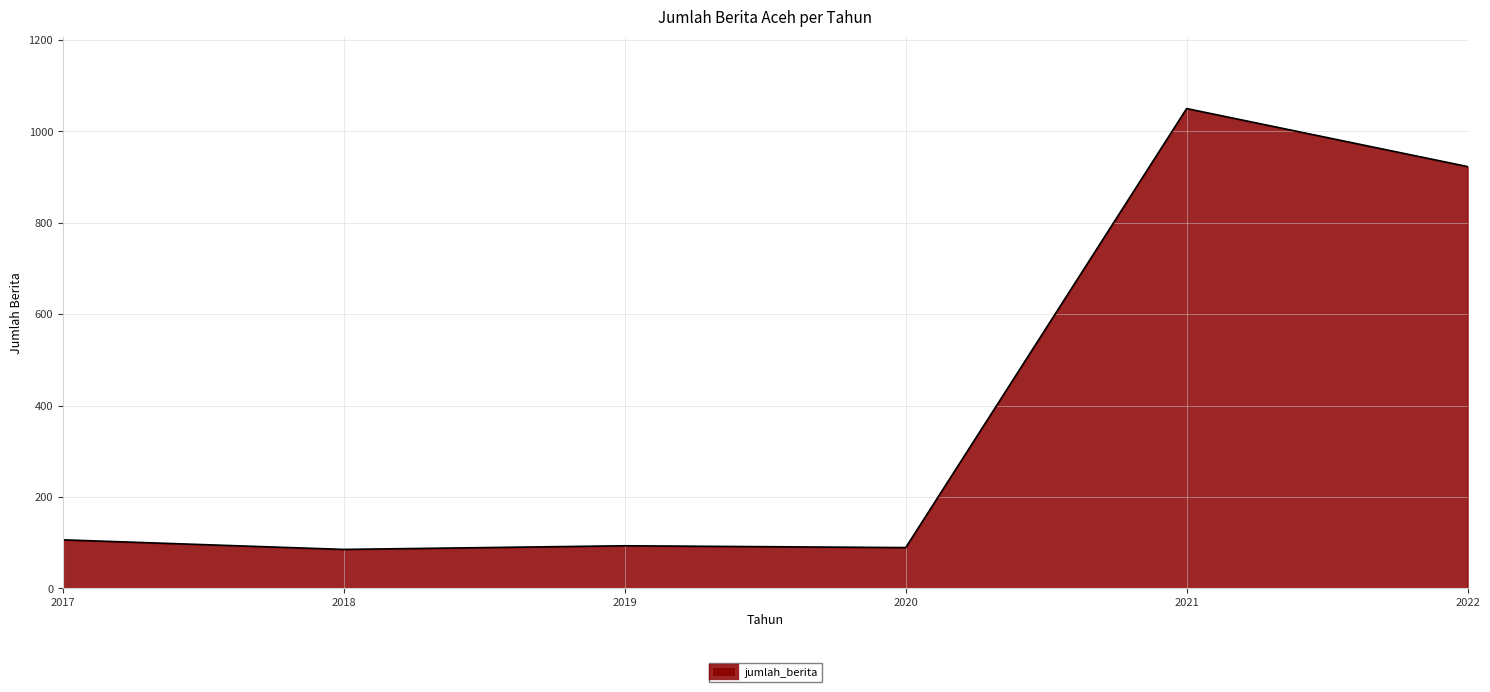

How many lines are shown in the chart?

1